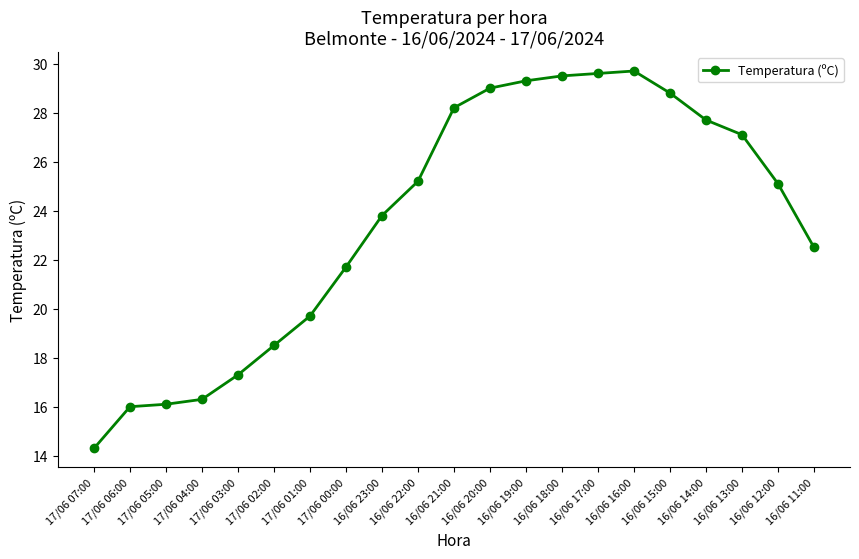

Which label corresponds to the smallest value in the chart?

17/06 07:00